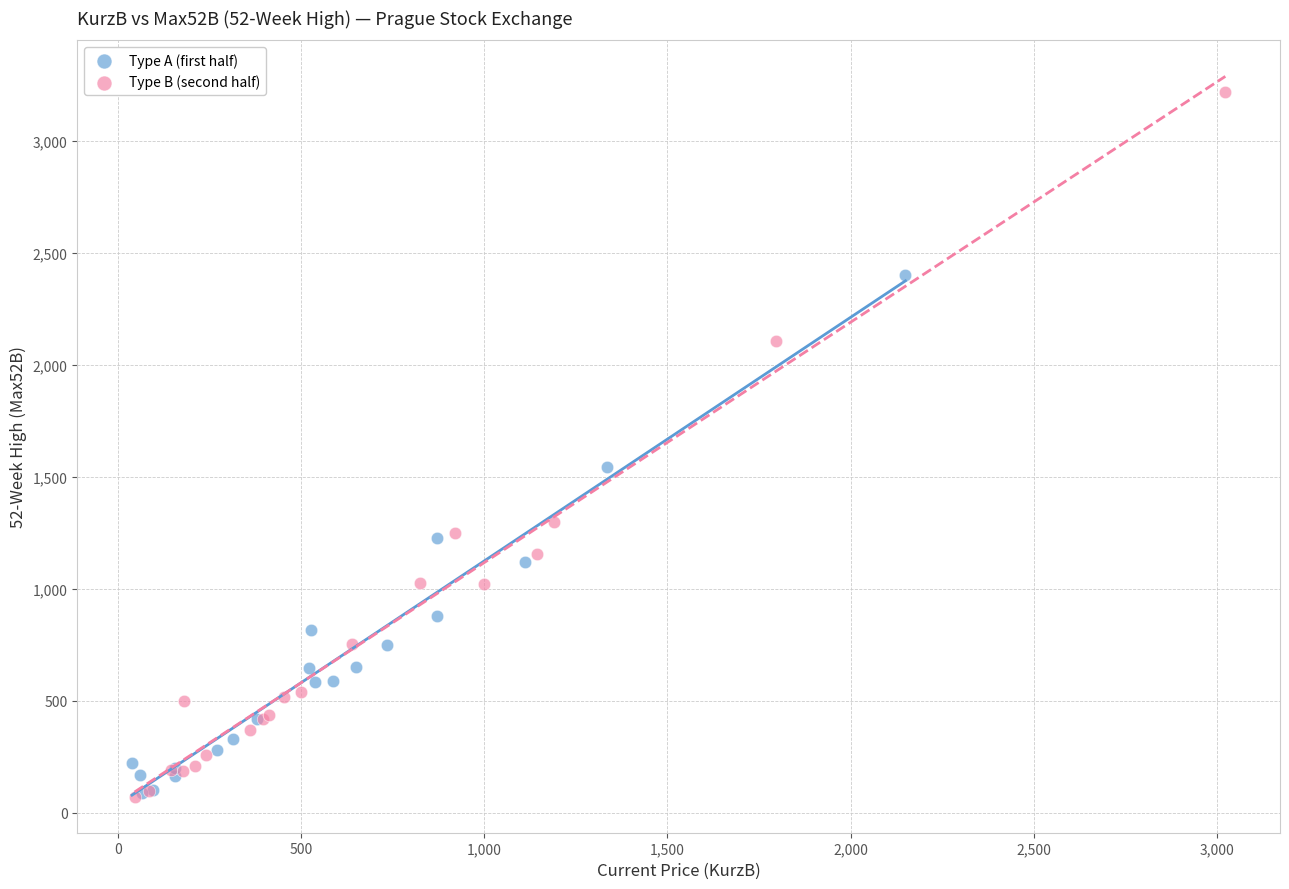

Which series has the widest spread of Y values?

Type B (second half)